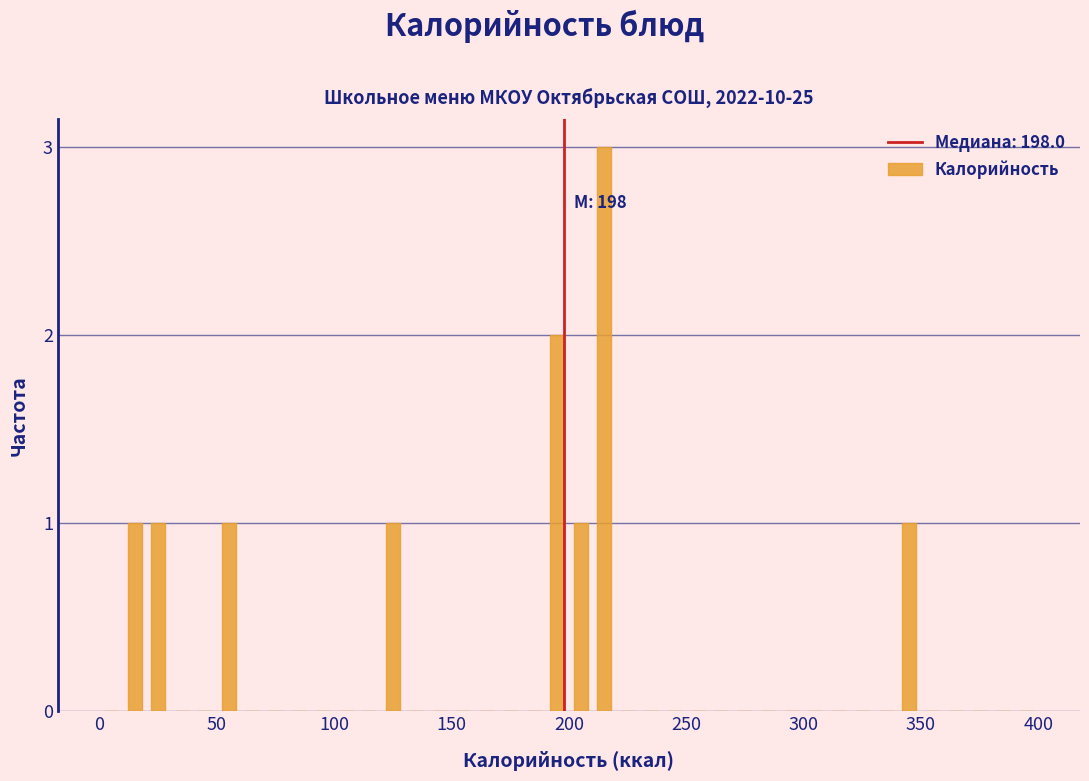

Around what value on the x-axis is the tallest bar? Give the approximate position of its centre, as read against the axis.

215